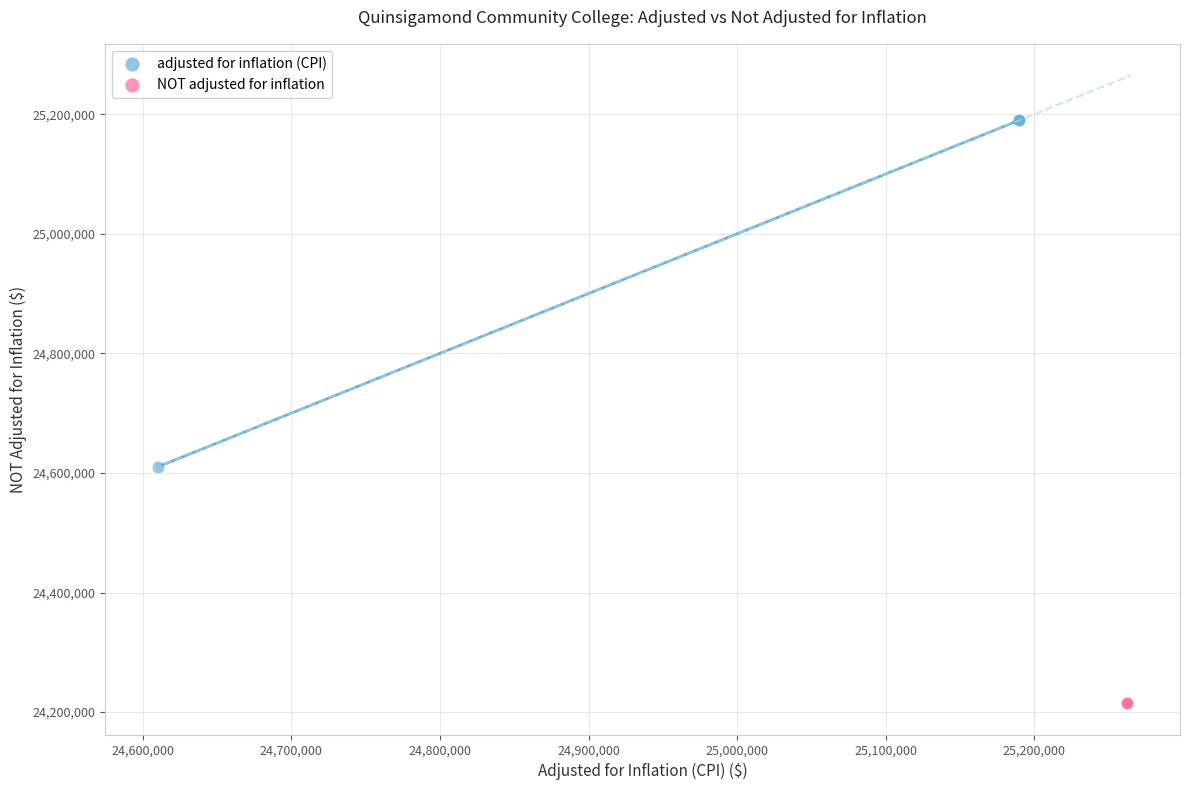

What are all the series names shown in the legend?

adjusted for inflation (CPI), NOT adjusted for inflation